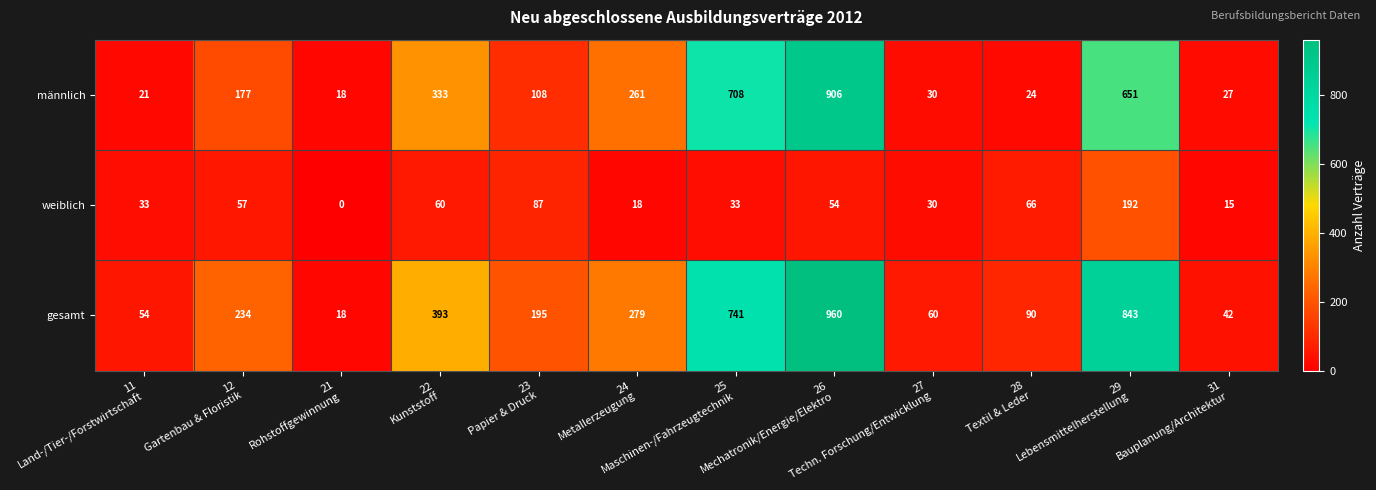

Which series has the widest spread of values?

gesamt